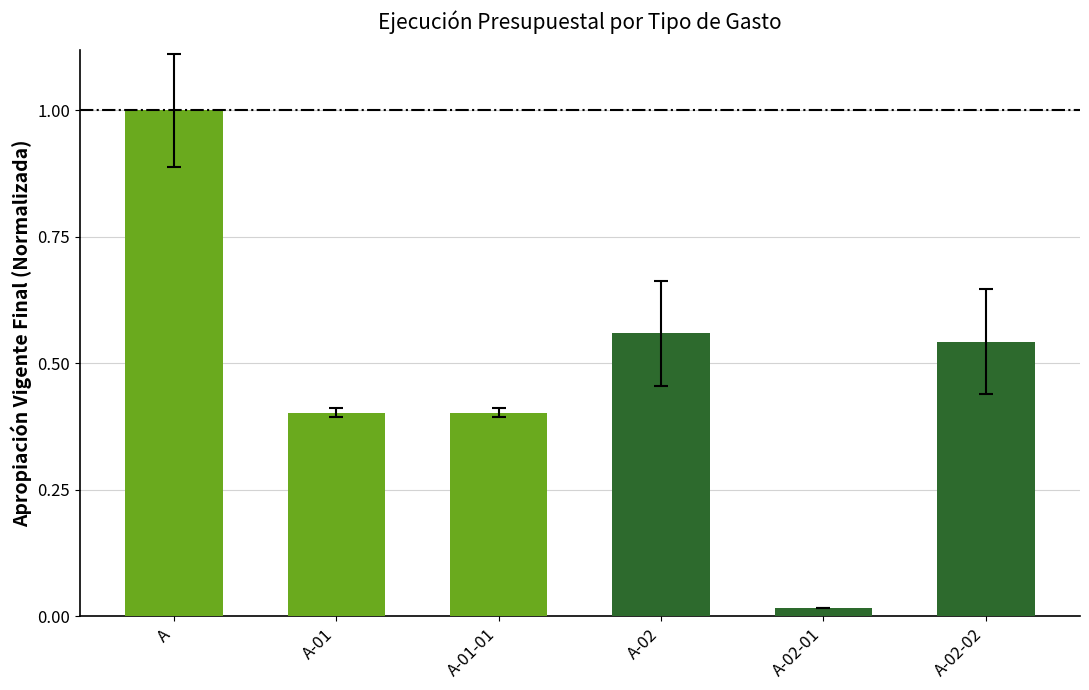

How many categories are shown in the chart?

6